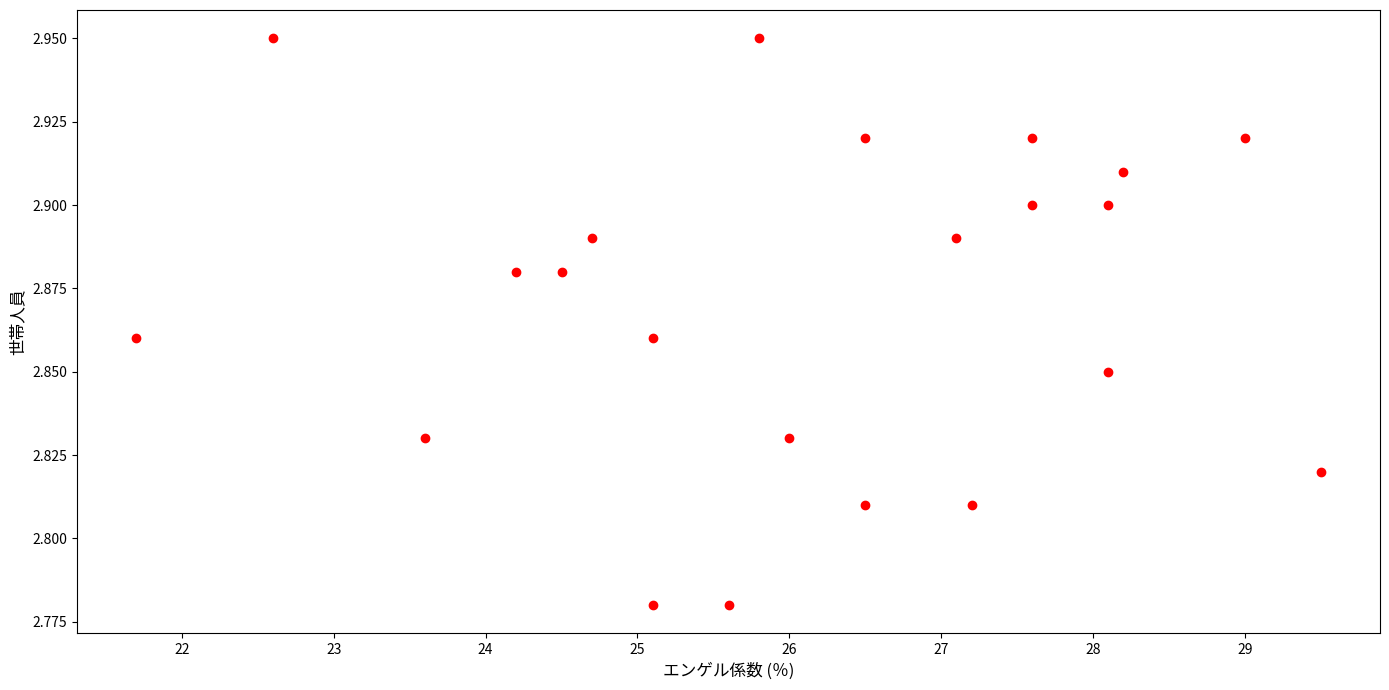

What is the range of X values (max minus min)?

7.8